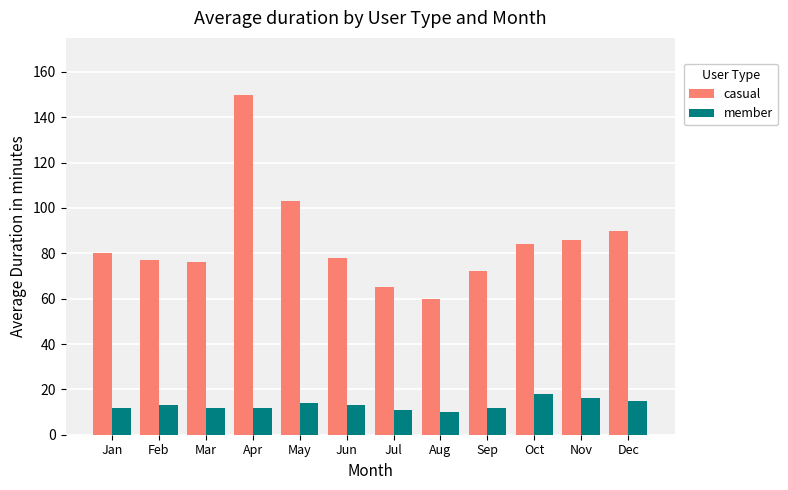

How many groups of bars are there?

12